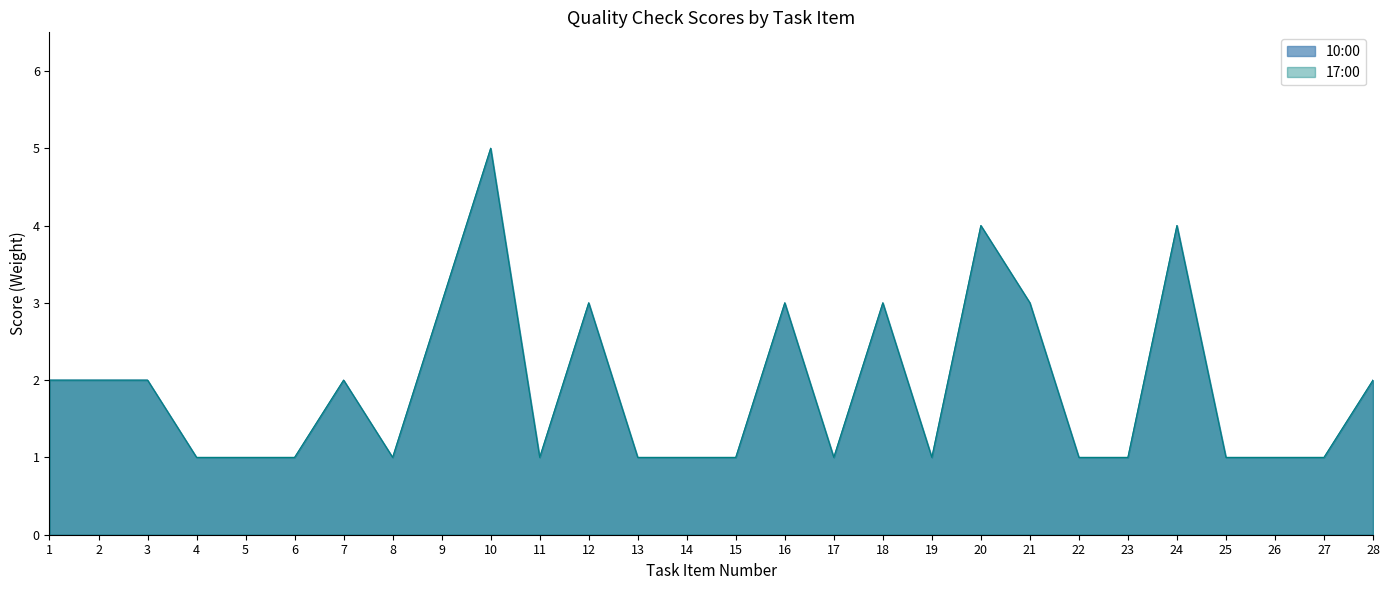

What are all the series names shown in the legend?

10:00, 17:00